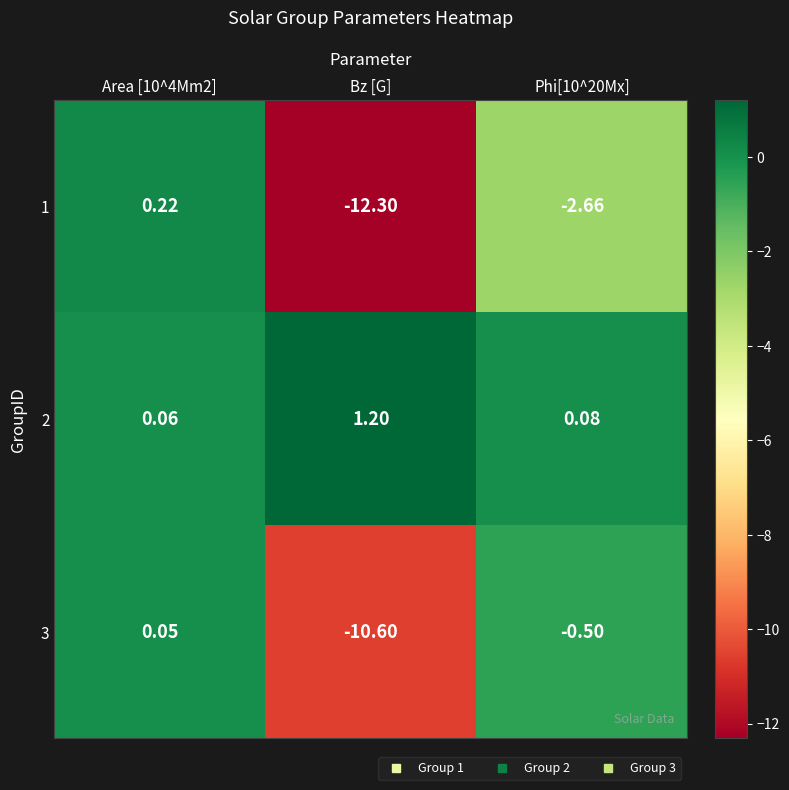

Which series has the largest range (max minus min)?

1